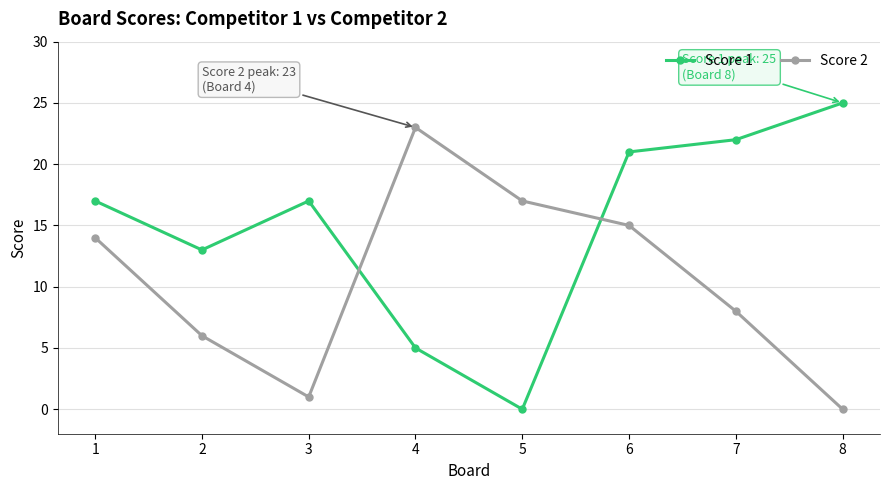

Which series has the widest spread of values?

Score 1